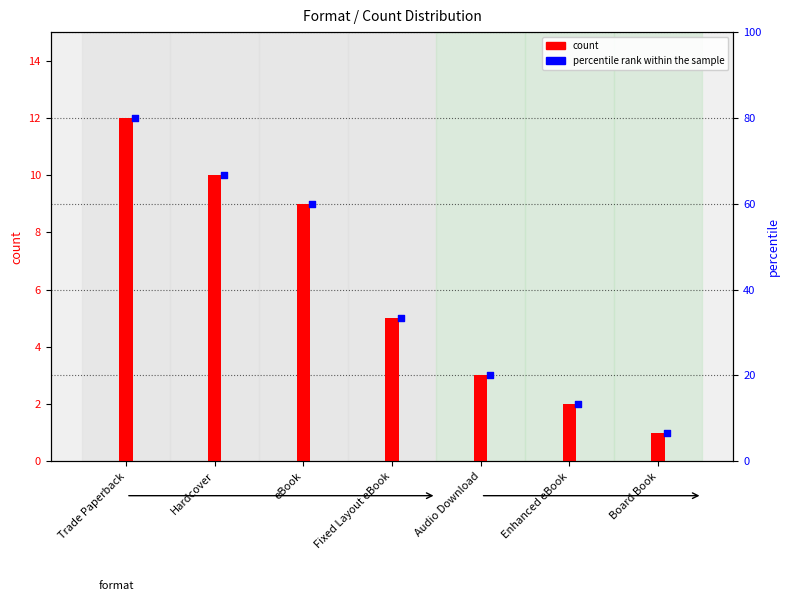

Which series has the widest spread of Y values?

count